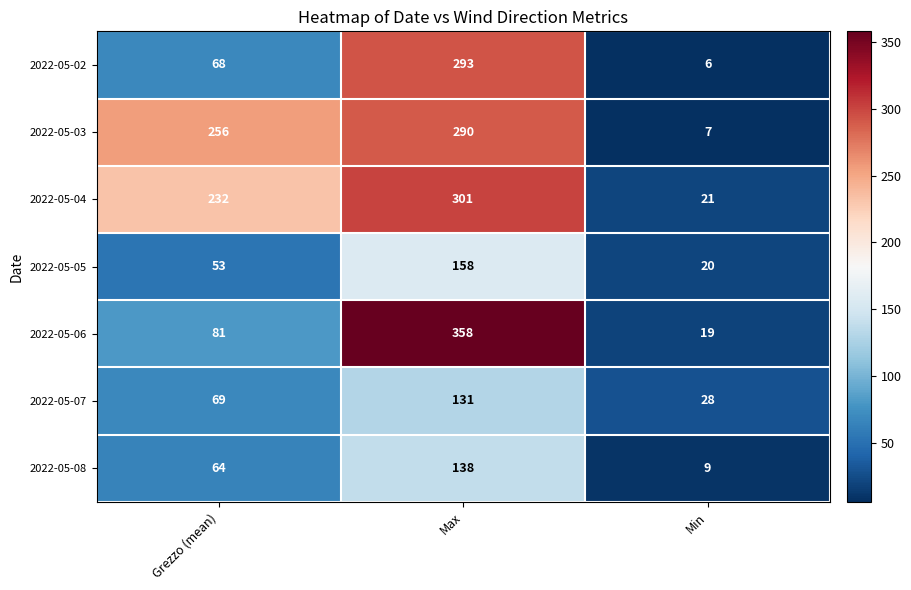

Where is 2022-05-08 nearest to the value 73?

Grezzo (mean)